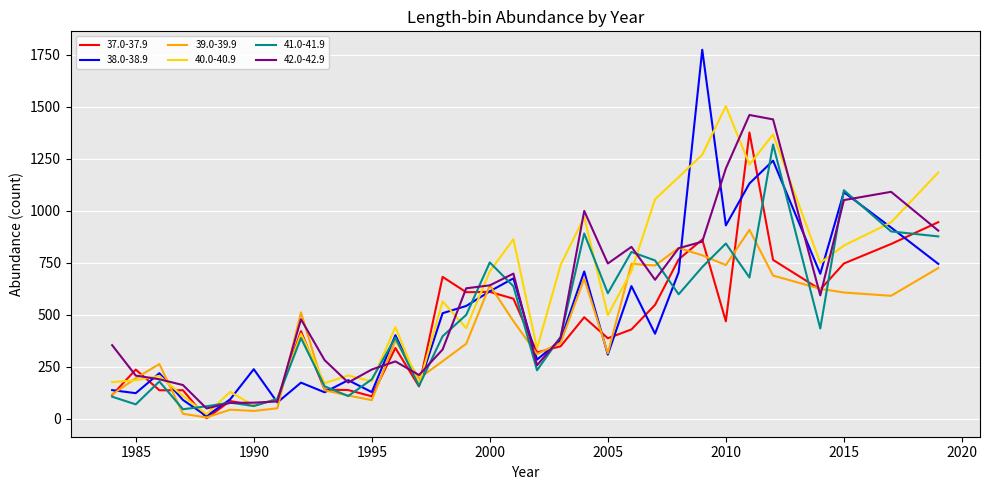

List the series in order of their overall mean, lowest first.

39.0-39.9, 37.0-37.9, 41.0-41.9, 38.0-38.9, 42.0-42.9, 40.0-40.9